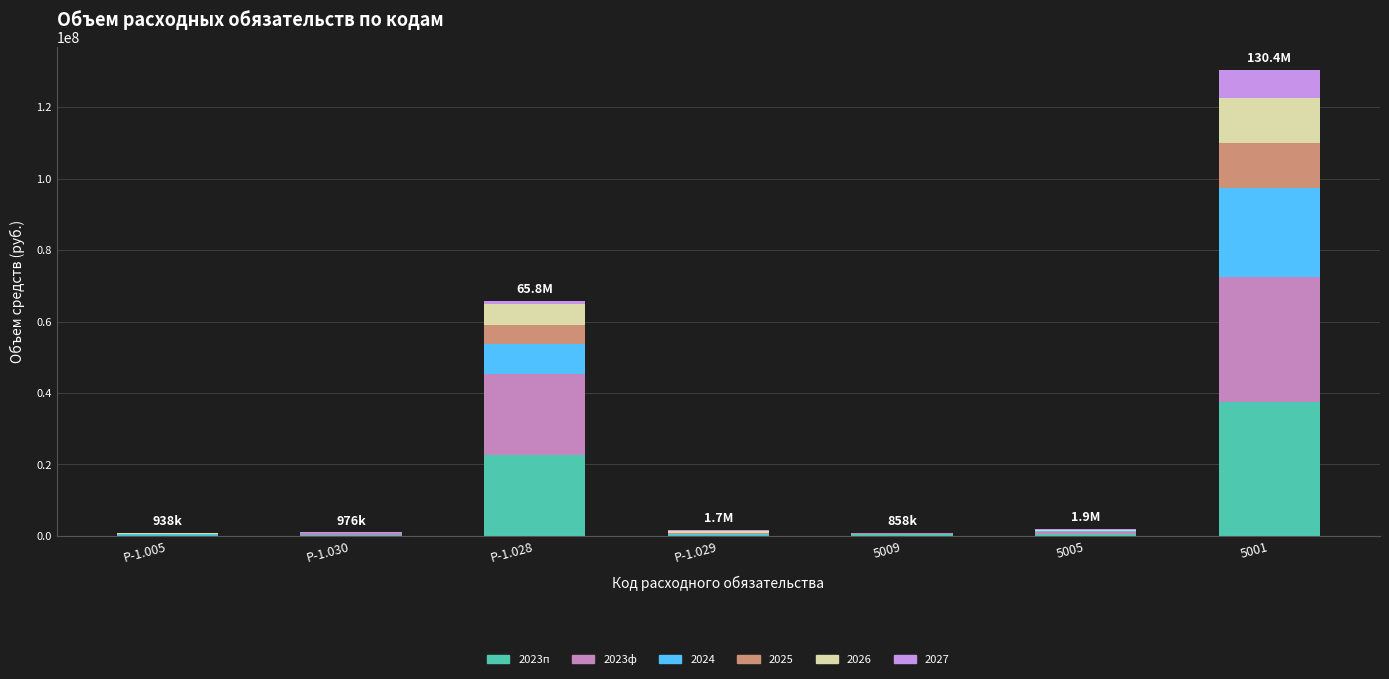

Are the bars horizontal?

No